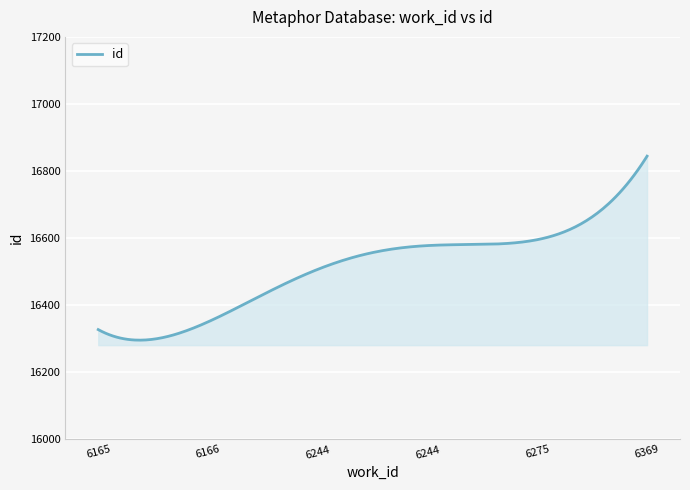

What is the greatest value displayed?

16844.5